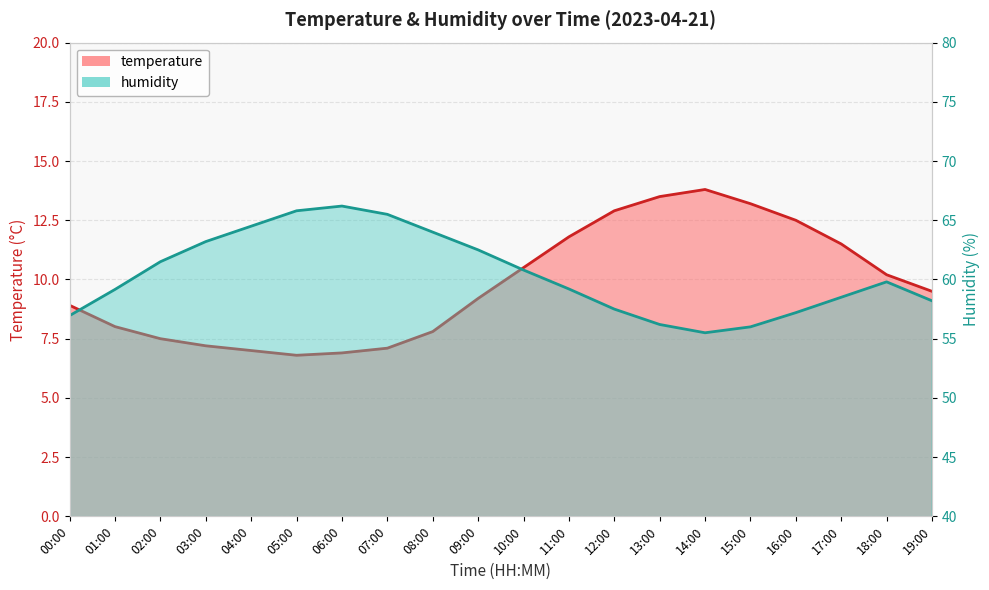

What is the difference between the highest and lowest values at 07:00?

58.4